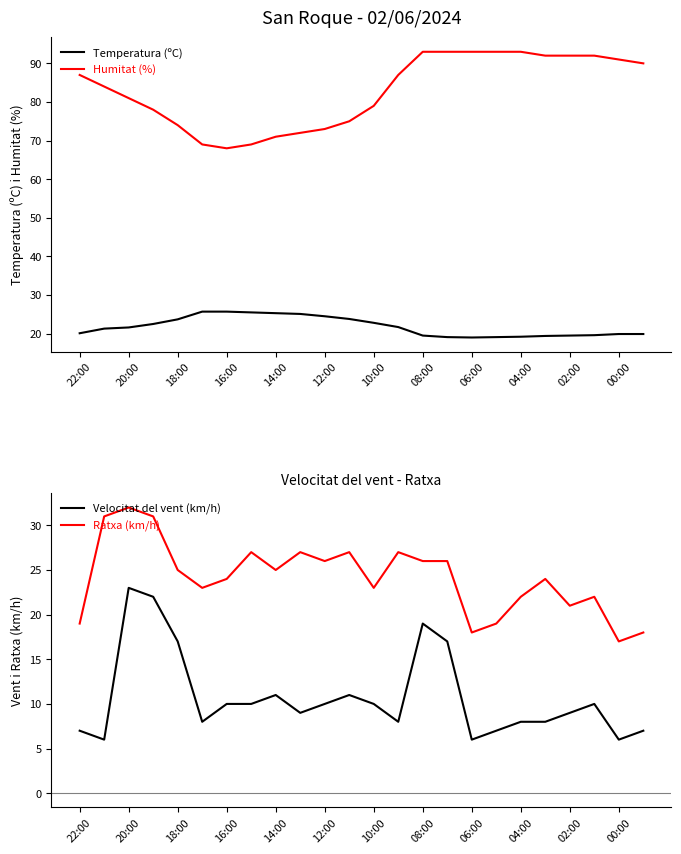

Is this an area chart (filled region under the line)?

No